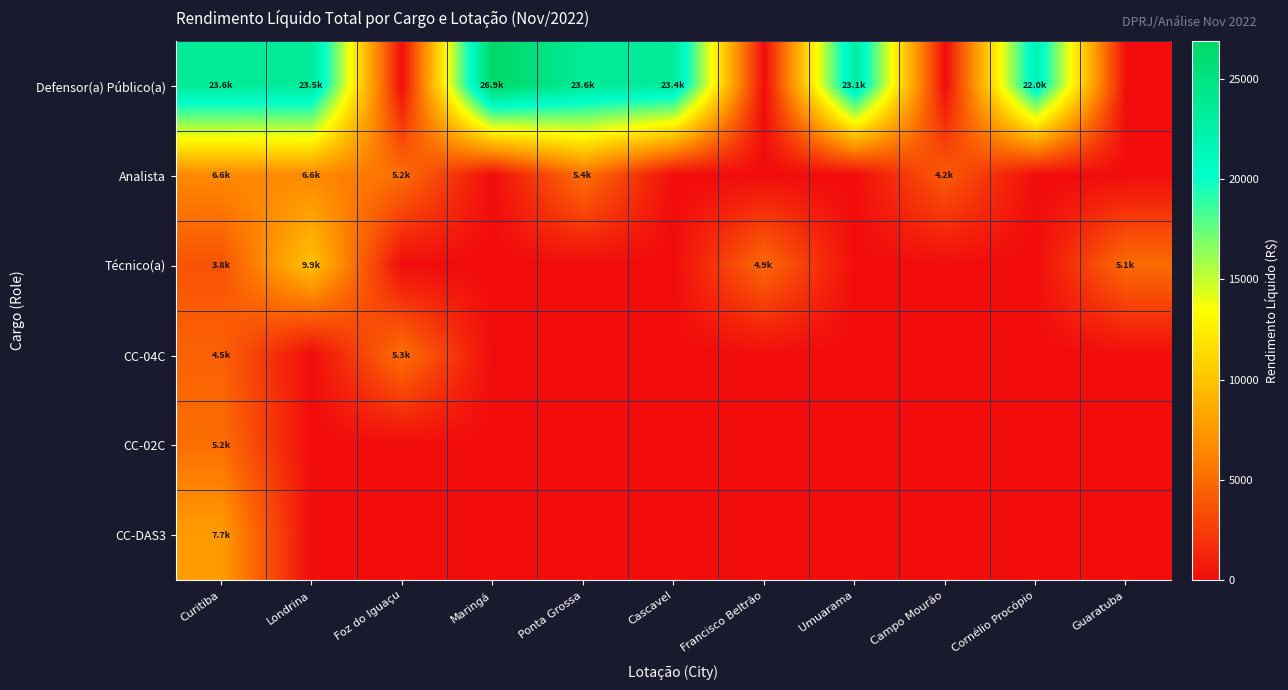

How many distinct data groups are displayed?

6